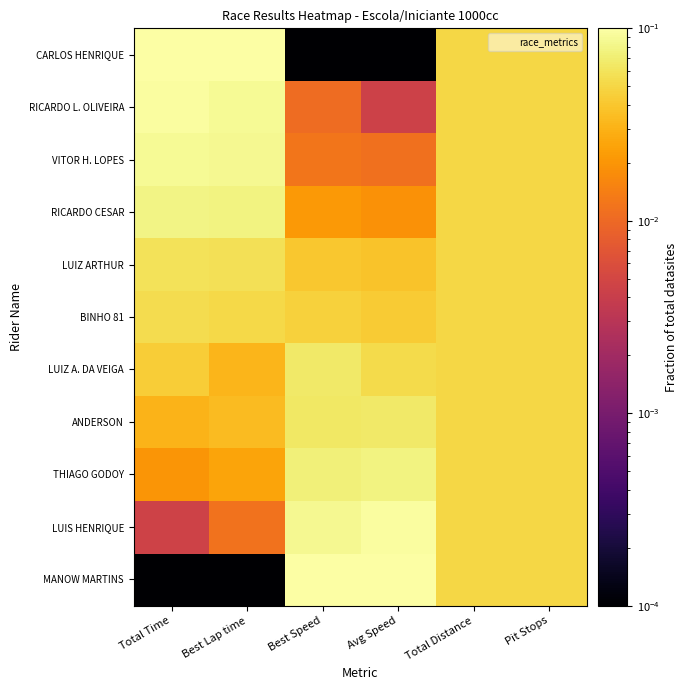

Which series has the largest range (max minus min)?

MANOW MARTINS